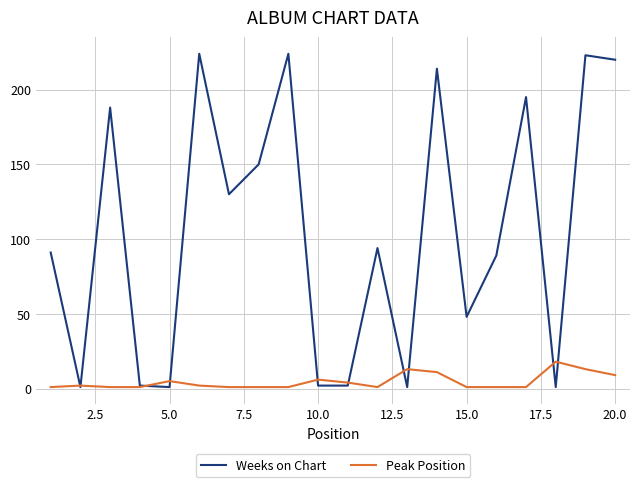

What is the maximum value shown in the chart?

224